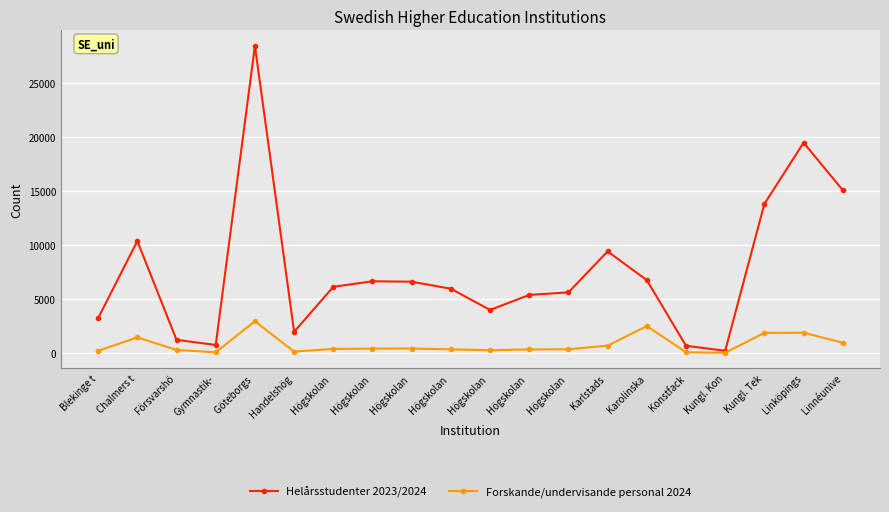

How many data points in Helårsstudenter 2023/2024 are above 6138?

10